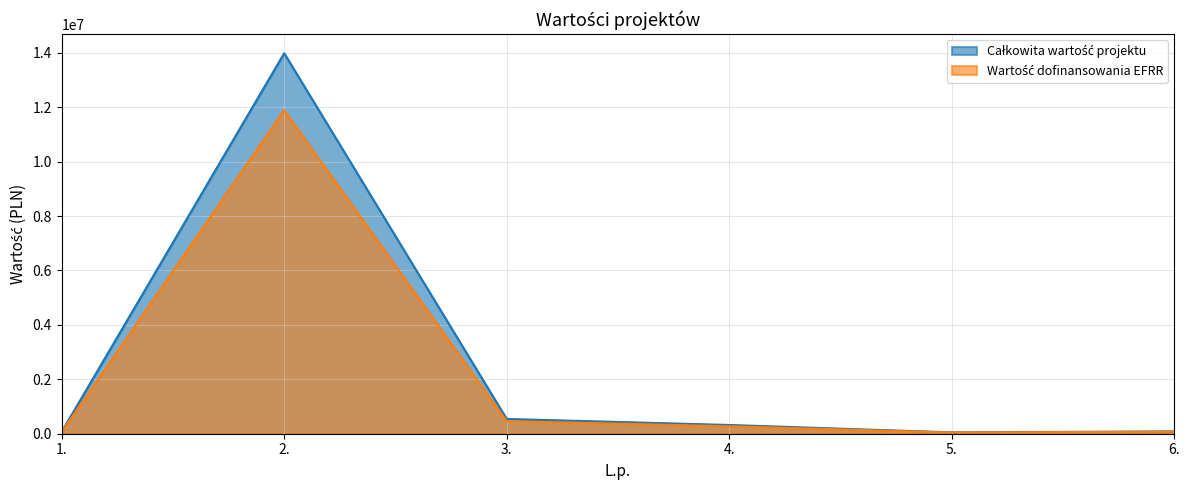

What are all the series names shown in the legend?

Całkowita wartość projektu, Wartość dofinansowania EFRR